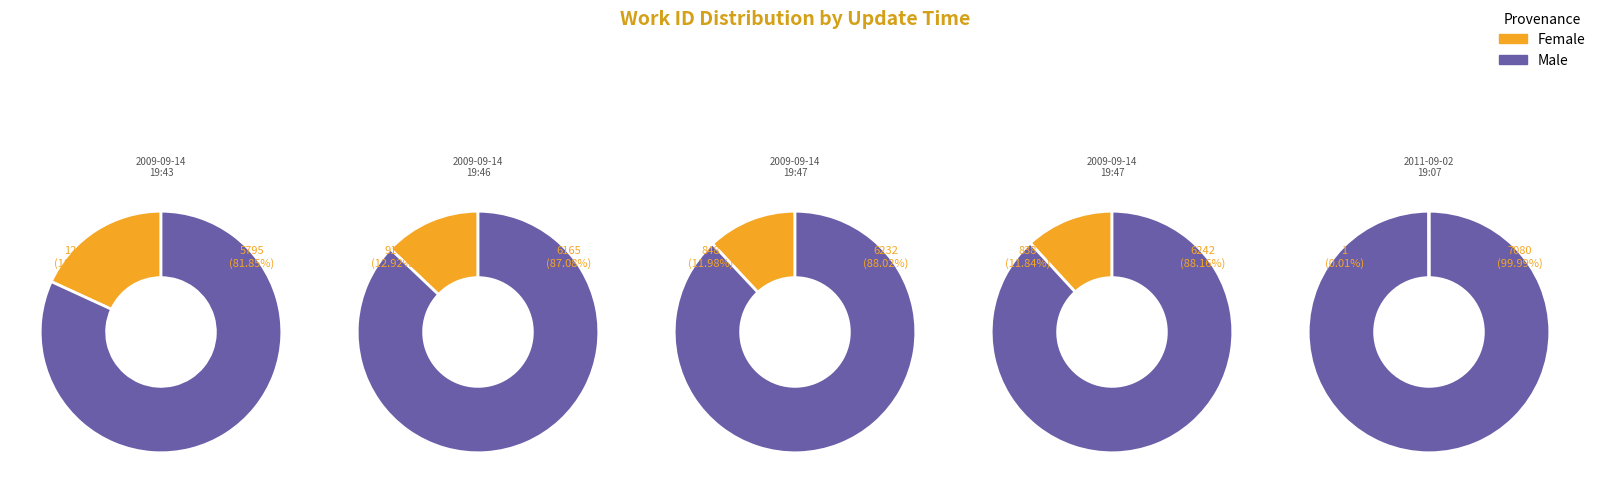

To the nearest percent, what portion does 2009-09-14 19:47:13 represent?

20%